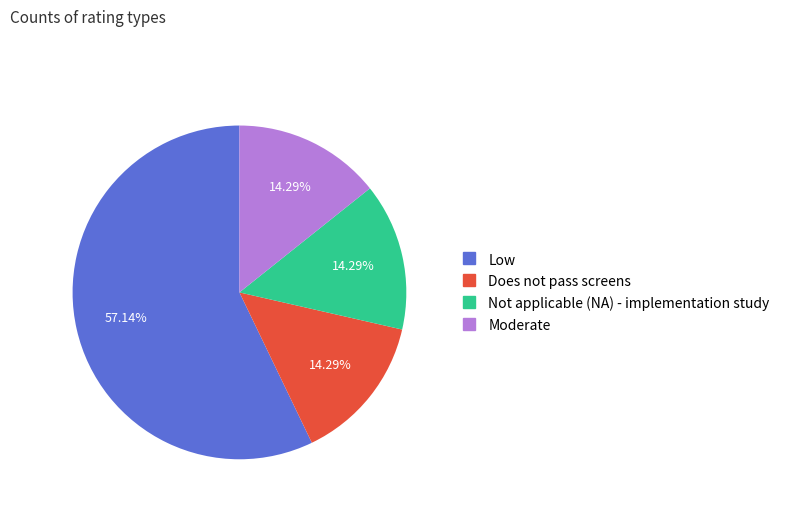

To the nearest percent, what portion does Moderate represent?

14%